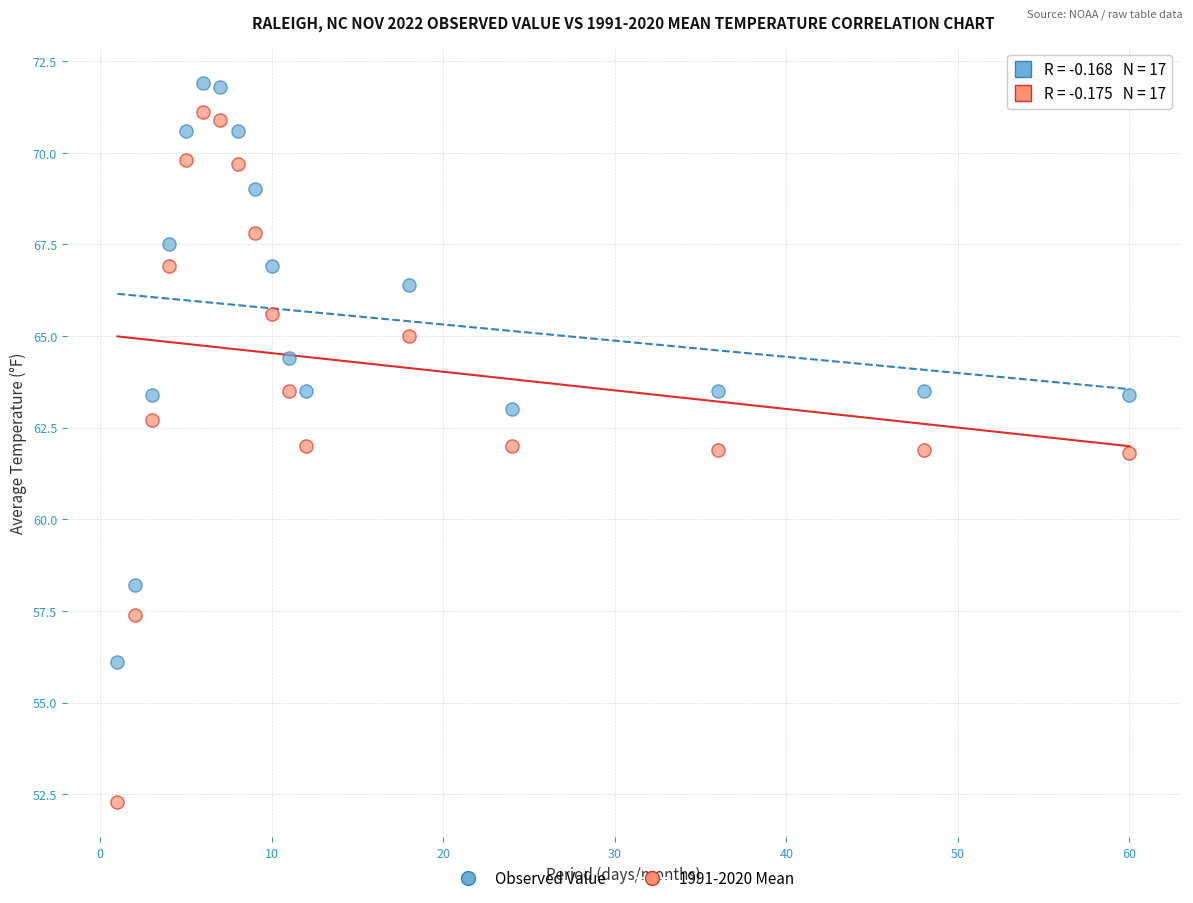

Across all data points, what is the range of Y values (max minus min)?

19.6